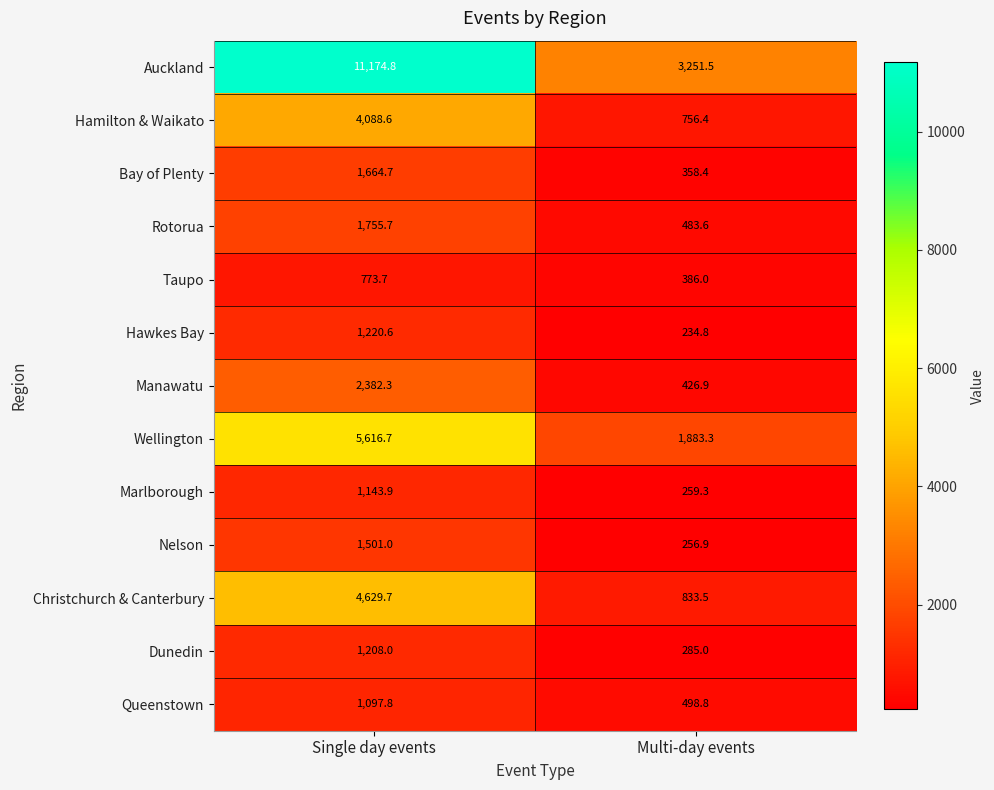

Reading left to right, transcribe all the data shown in this chart.

Auckland: Single day events=11174.8	Multi-day events=3251.5
Hamilton & Waikato: Single day events=4088.6	Multi-day events=756.4
Bay of Plenty: Single day events=1664.7	Multi-day events=358.4
Rotorua: Single day events=1755.7	Multi-day events=483.6
Taupo: Single day events=773.7	Multi-day events=386.0
Hawkes Bay: Single day events=1220.6	Multi-day events=234.8
Manawatu: Single day events=2382.3	Multi-day events=426.9
Wellington: Single day events=5616.7	Multi-day events=1883.3
Marlborough: Single day events=1143.9	Multi-day events=259.3
Nelson: Single day events=1501.0	Multi-day events=256.9
Christchurch & Canterbury: Single day events=4629.7	Multi-day events=833.5
Dunedin: Single day events=1208.0	Multi-day events=285.0
Queenstown: Single day events=1097.8	Multi-day events=498.8